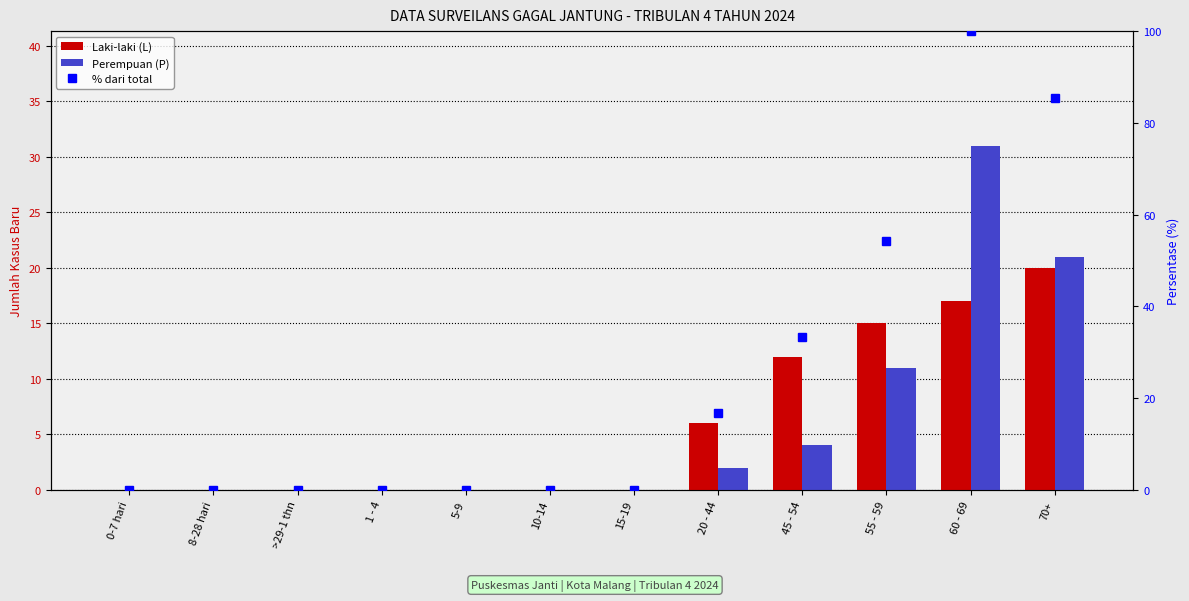

Reading left to right, list all the values displayed in this chart.

Laki-laki (L): 0-7 hari=0.0	8-28 hari=0.0	>29-1 thn=0.0	1 - 4=0.0	5-9=0.0	10-14=0.0	15-19=0.0	20 - 44=6.0	45 - 54=12.0	55 - 59=15.0	60 - 69=17.0	70+=20.0
Perempuan (P): 0-7 hari=0.0	8-28 hari=0.0	>29-1 thn=0.0	1 - 4=0.0	5-9=0.0	10-14=0.0	15-19=0.0	20 - 44=2.0	45 - 54=4.0	55 - 59=11.0	60 - 69=31.0	70+=21.0
% dari total: 0-7 hari=0.0	8-28 hari=0.0	>29-1 thn=0.0	1 - 4=0.0	5-9=0.0	10-14=0.0	15-19=0.0	20 - 44=16.7	45 - 54=33.3	55 - 59=54.2	60 - 69=100.0	70+=85.4